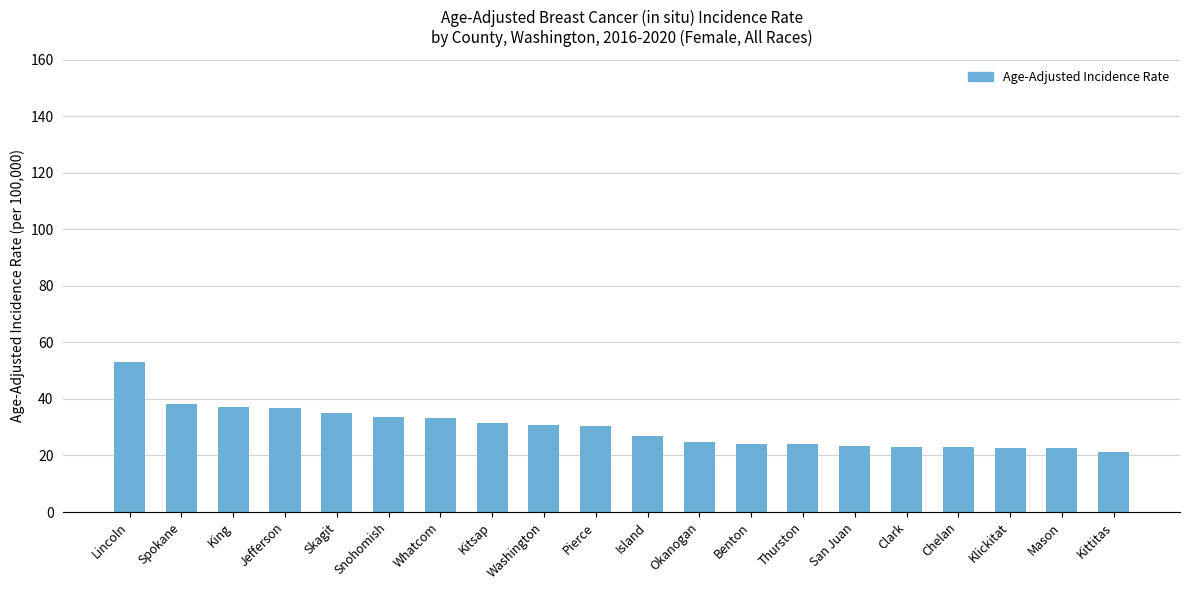

What is the difference between the second highest and minimum values?

17.0